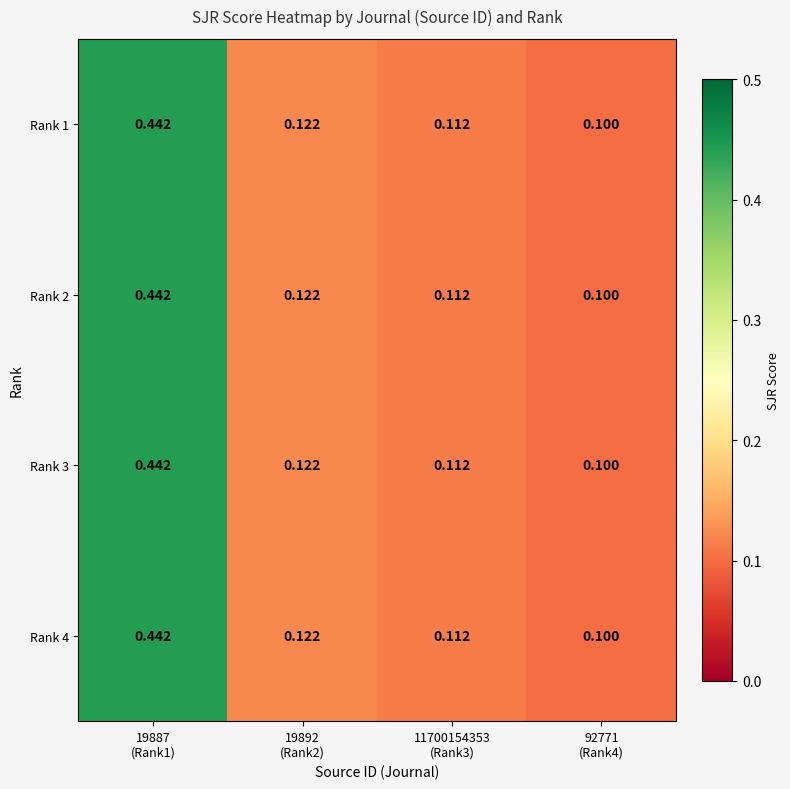

Between 19887
(Rank1) and 11700154353
(Rank3), which is larger?

19887
(Rank1)